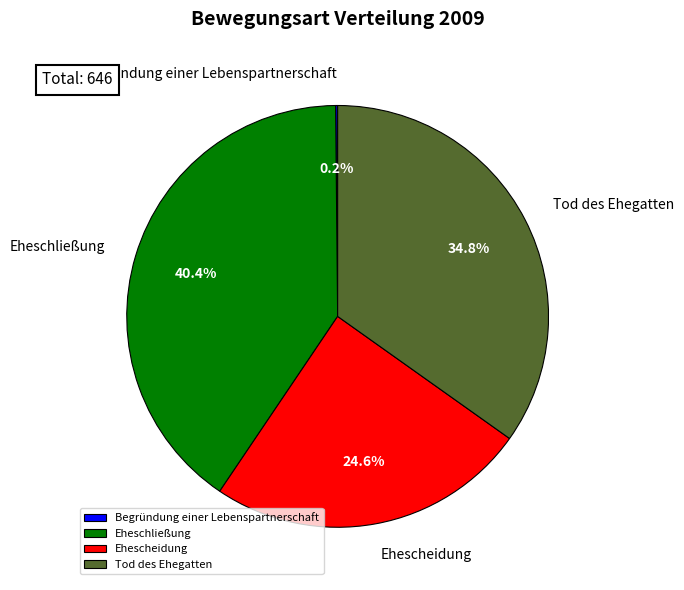

To the nearest percent, what is the combined percentage of Ehescheidung and Eheschließung?

65%